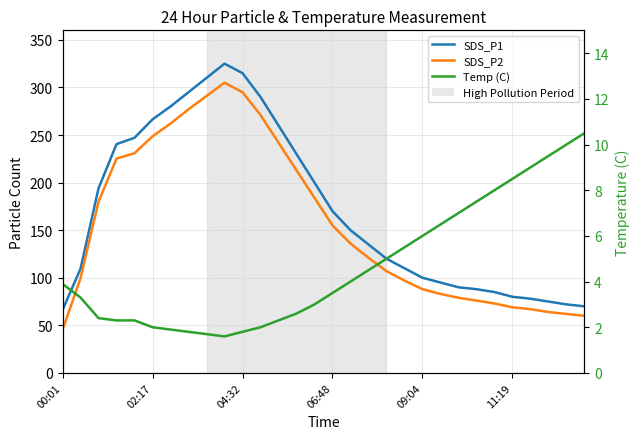

True or false: SDS_P1 and SDS_P2 intersect in this chart.

False